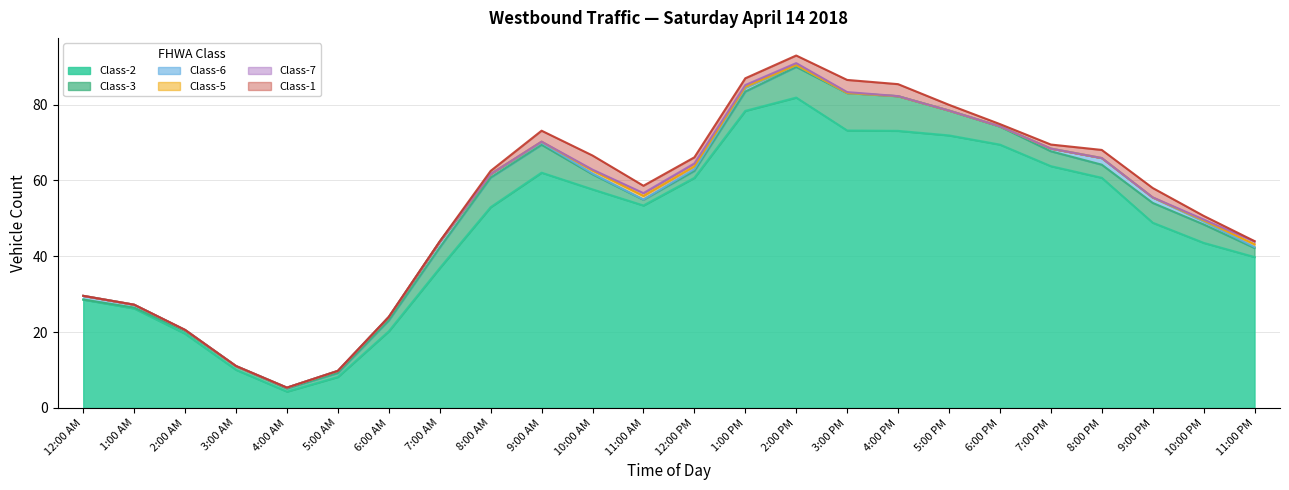

Rank the series by their maximum value, from lowest to highest.

Class-5, Class-7, Class-6, Class-1, Class-3, Class-2